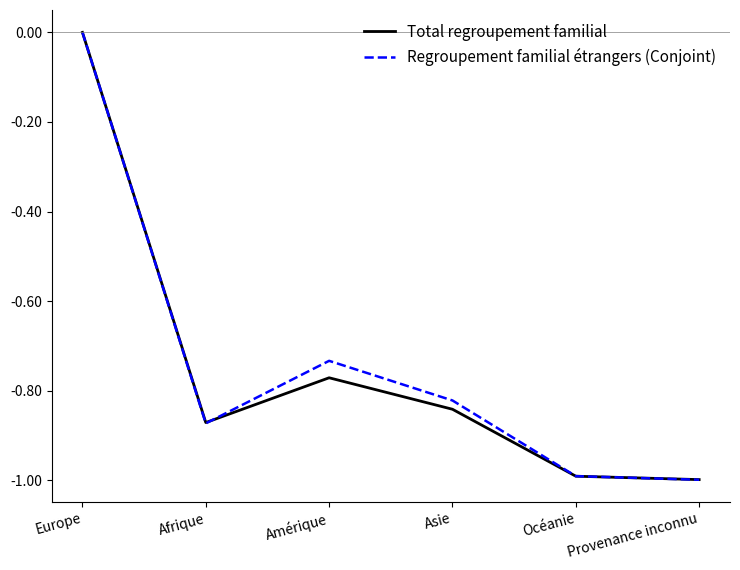

True or false: Regroupement familial étrangers (Conjoint) has more than 2 points higher than both neighbors.

False